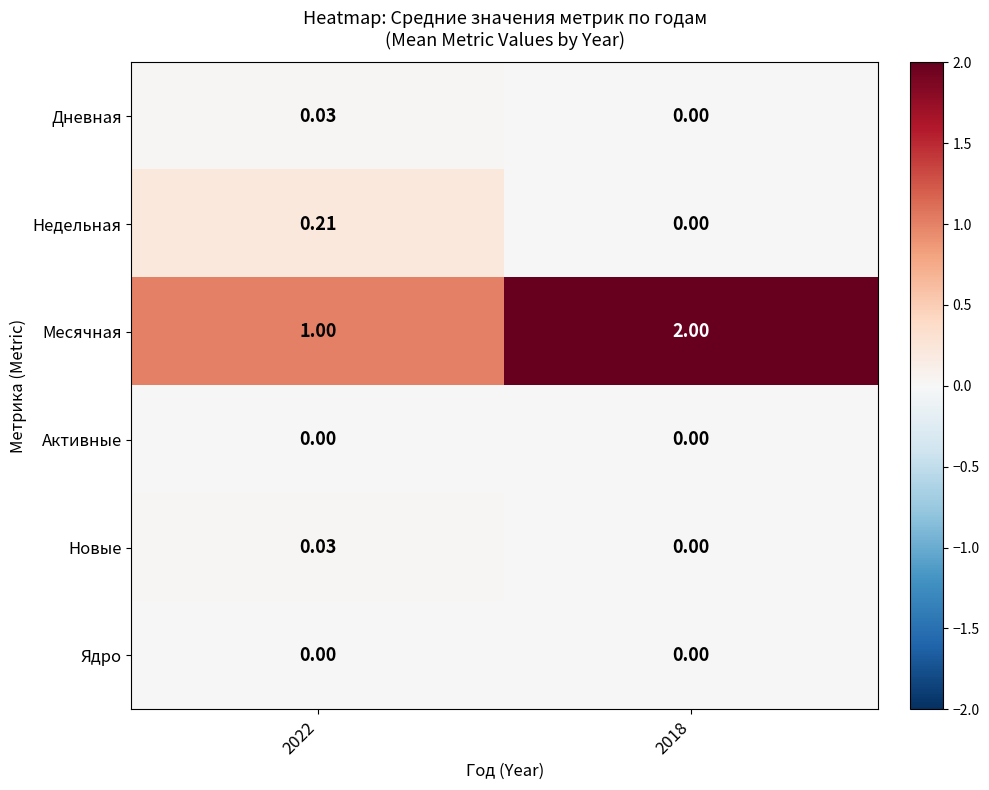

At which category is the sum across all series the highest?

2018